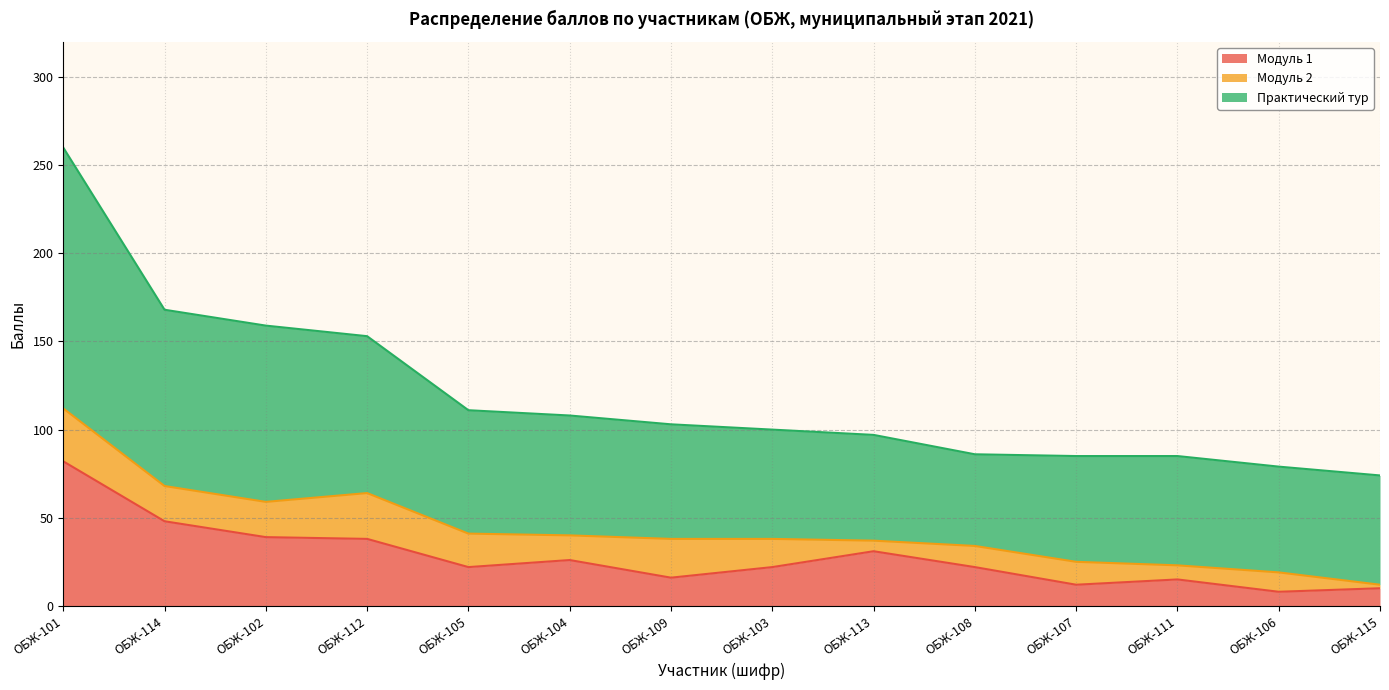

True or false: Модуль 1 and Практический тур cross at least once.

False